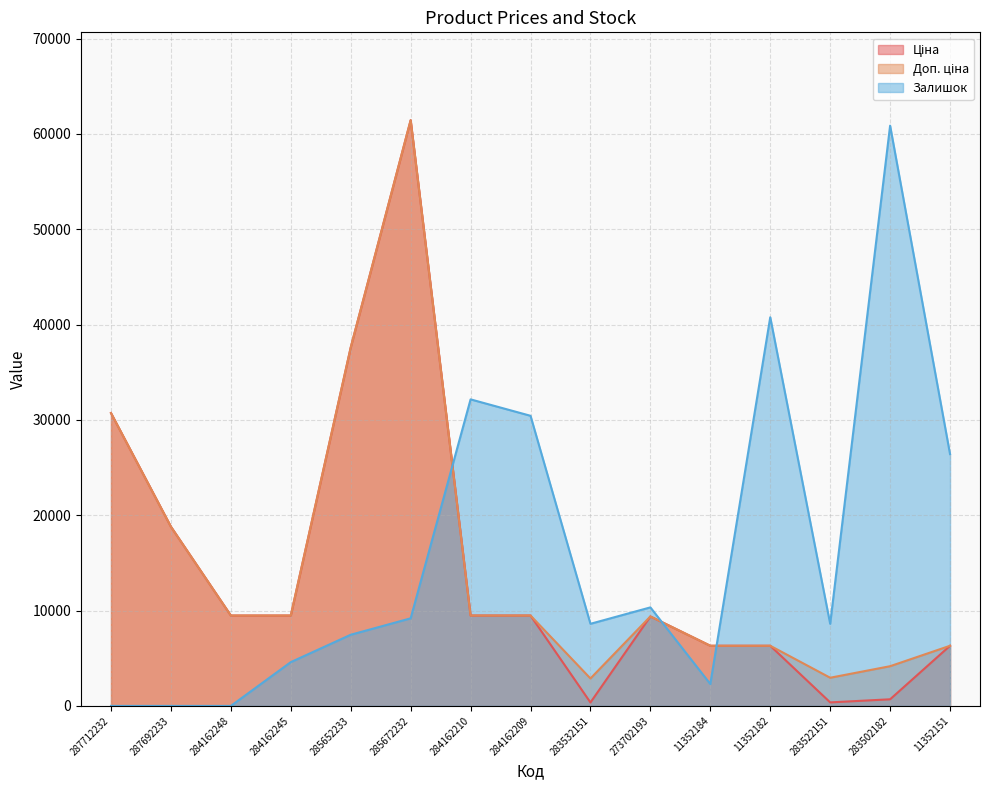

What is the lowest value of the Ціна series?

359.9